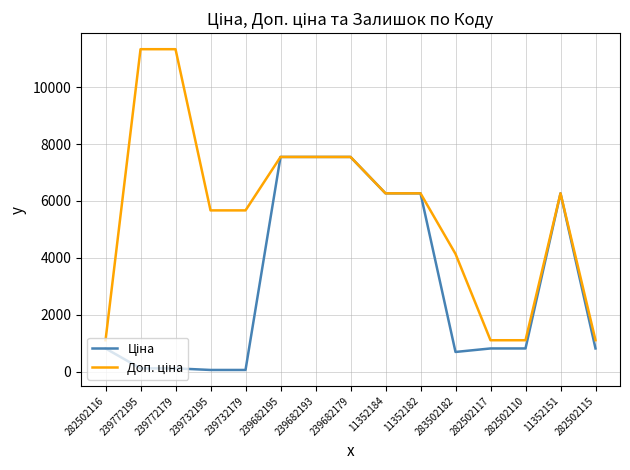

What is the maximum value shown in the chart?

11334.0